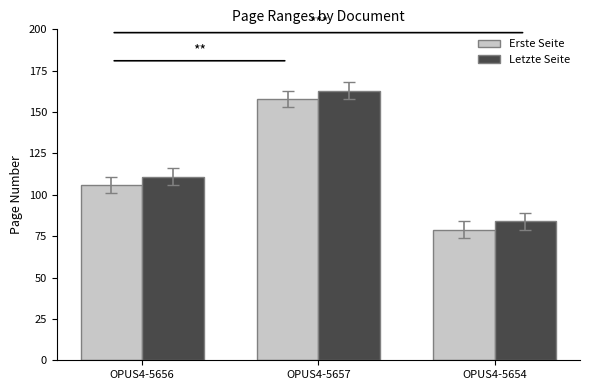

Is the value of Erste Seite at OPUS4-5656 greater than the value of Letzte Seite at OPUS4-5657?

No